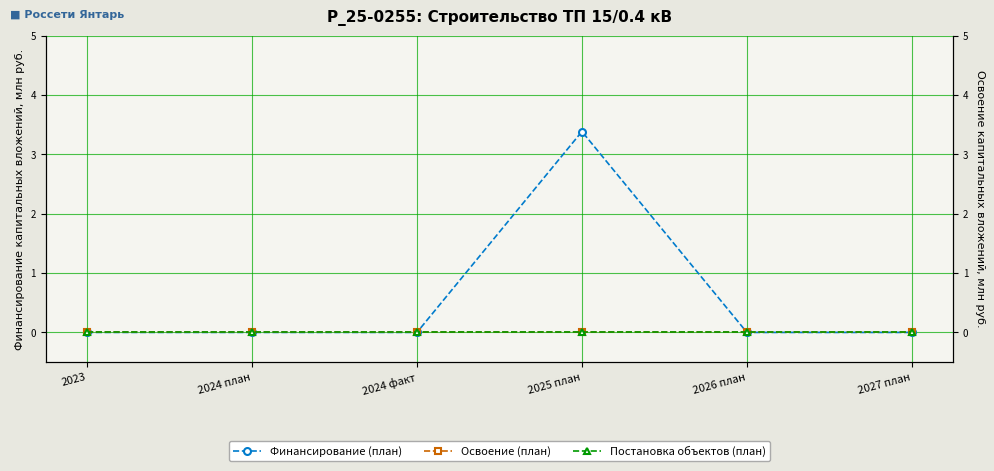

Reading left to right, what are all the values shown in this chart?

Финансирование (план): 0.0	0.0	0.0	3.4	0.0	0.0
Освоение (план): 0.0	0.0	0.0	0.0	0.0	0.0
Постановка объектов (план): 0.0	0.0	0.0	0.0	0.0	0.0